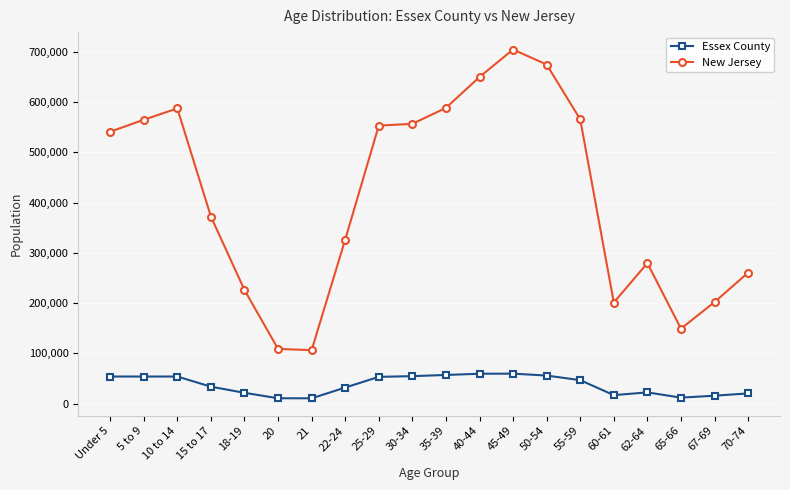

What is the highest value of the New Jersey series?

704516